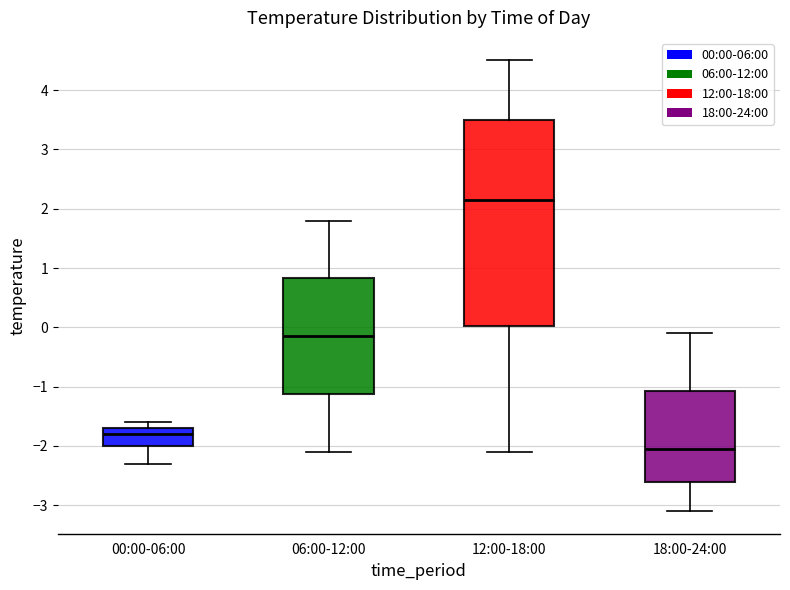

Reading left to right, read every box against the y-axis: the position of its median line, the range the box covers, and the ends of its whiskers. The values are not printed on the chart, so give them approximately, as read against the axis.

00:00-06:00: median -1.8, box -2.0 to -1.7, whiskers -2.3 to -1.6
06:00-12:00: median -0.1, box -1.1 to 0.8, whiskers -2.1 to 1.8
12:00-18:00: median 2.2, box 0.0 to 3.5, whiskers -2.1 to 4.5
18:00-24:00: median -2.0, box -2.6 to -1.1, whiskers -3.1 to -0.1